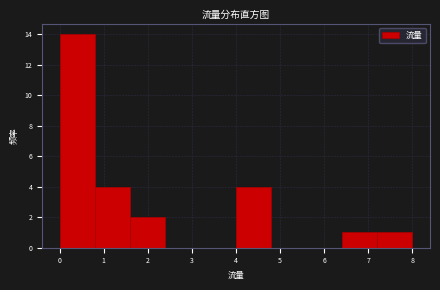

Reading left to right, list every bar in this chart as the range it spans on the x-axis followed by its height. The values are not printed on the chart, so give them approximately, as read against the axis.

0.0 to 0.8: 14
0.8 to 1.6: 4
1.6 to 2.4: 2
2.4 to 3.2: 0
3.2 to 4.0: 0
4.0 to 4.8: 4
4.8 to 5.6: 0
5.6 to 6.4: 0
6.4 to 7.2: 1
7.2 to 8.0: 1